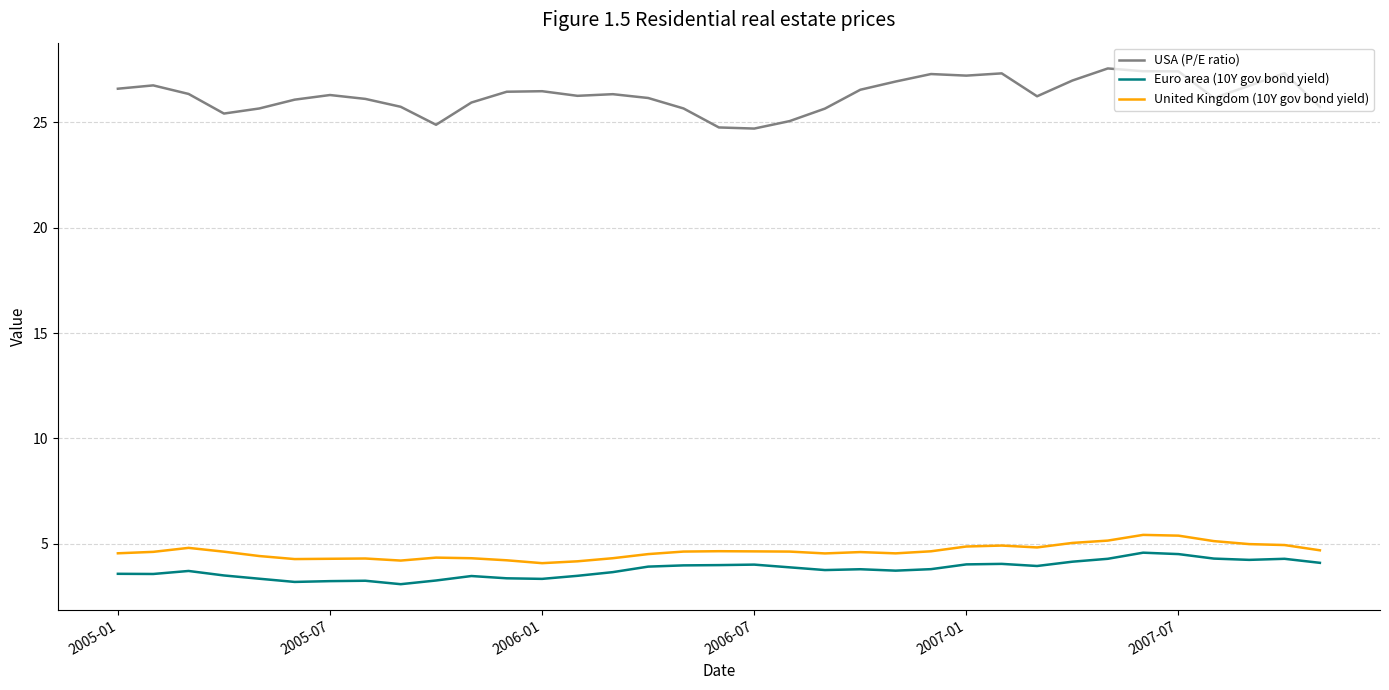

True or false: USA (P/E ratio) and Euro area (10Y gov bond yield) intersect in this chart.

False